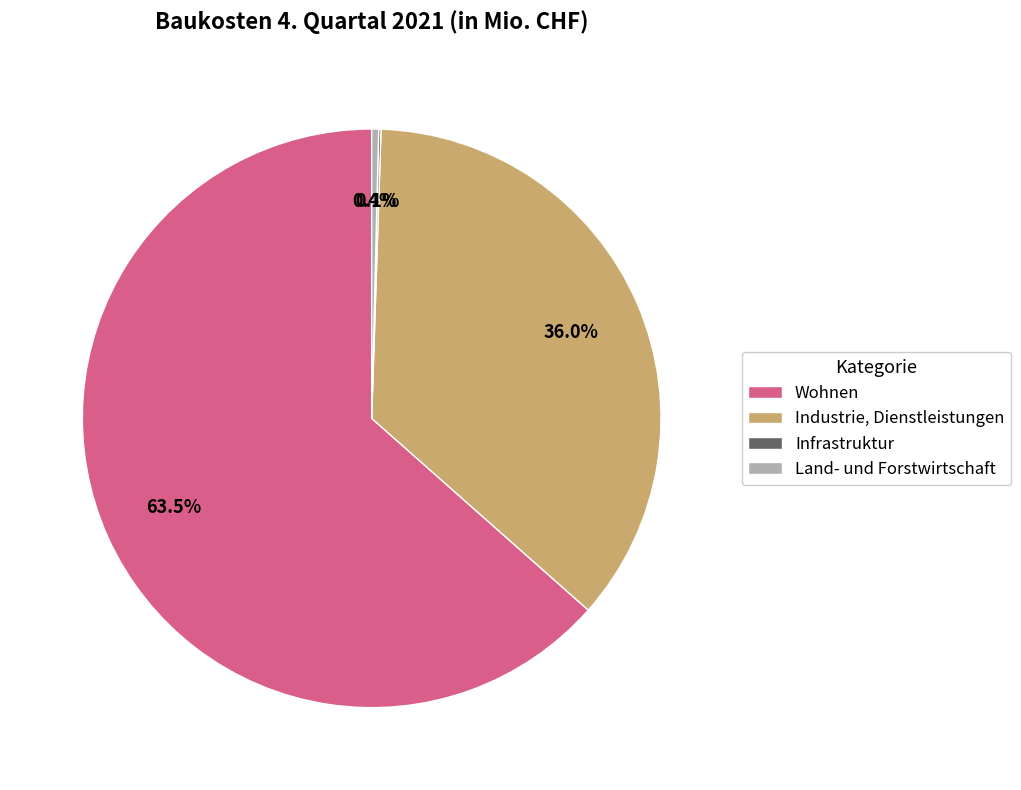

Which slice is the largest?

Wohnen